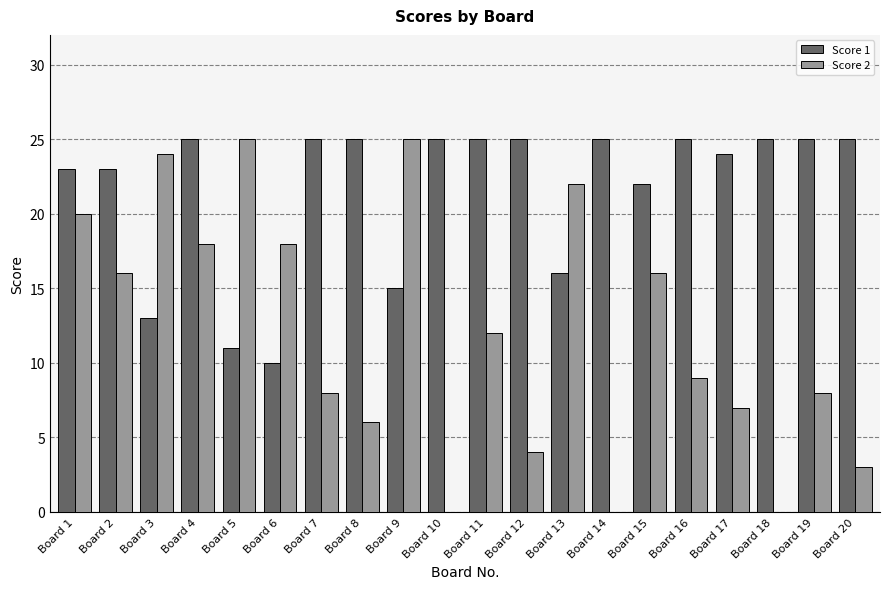

Where is Score 1 nearest to the value 17?

Board 13